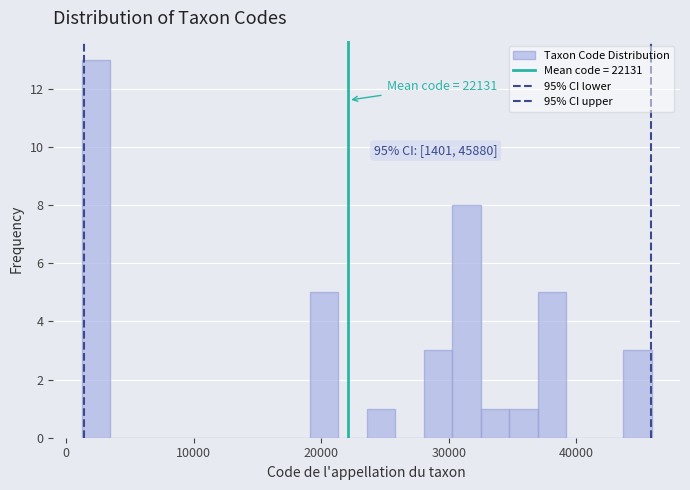

Around what value on the x-axis is the tallest bar? Give the approximate position of its centre, as read against the axis.

2000